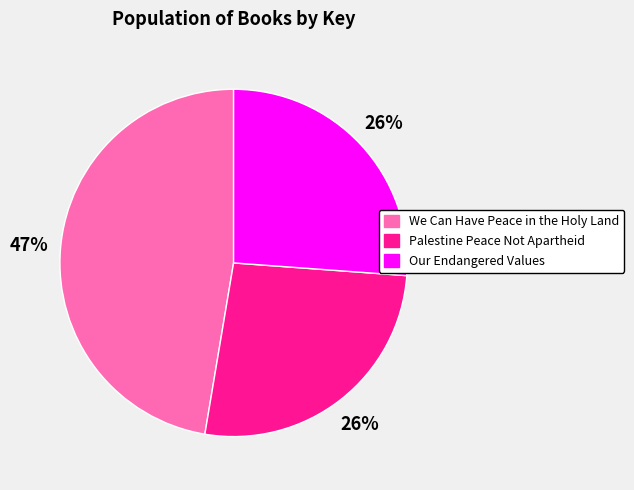

To the nearest percent, what percentage of the pie is We Can Have Peace in the Holy Land?

47%